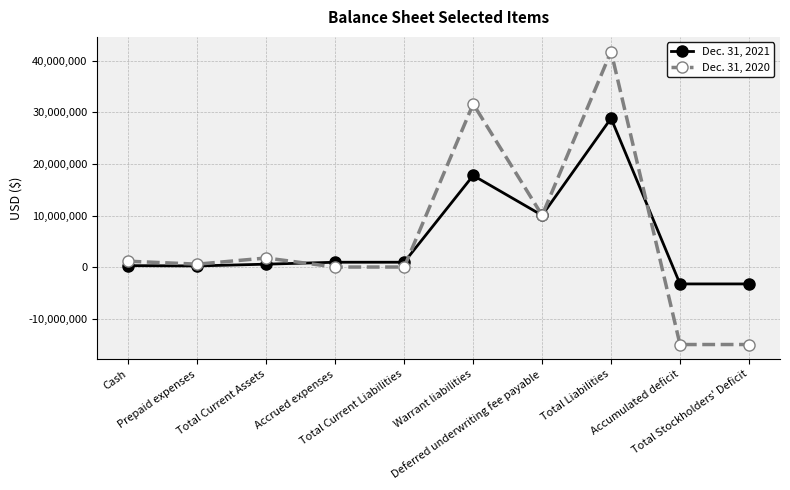

How many values in the Dec. 31, 2021 series are below 997815?

5